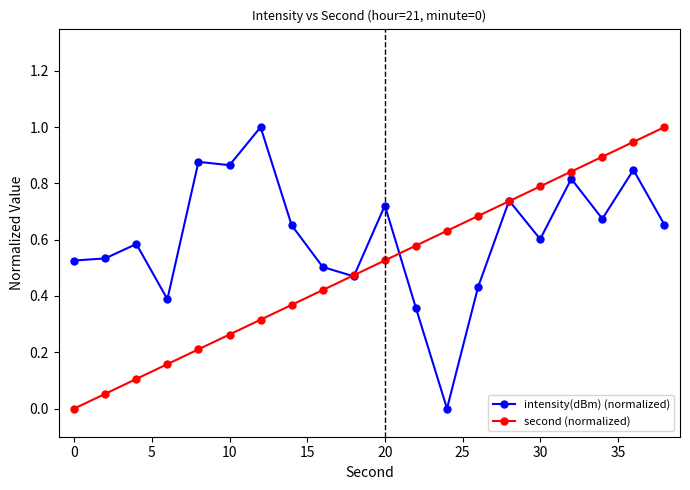

True or false: second (normalized) has more than 2 interior local peaks.

False